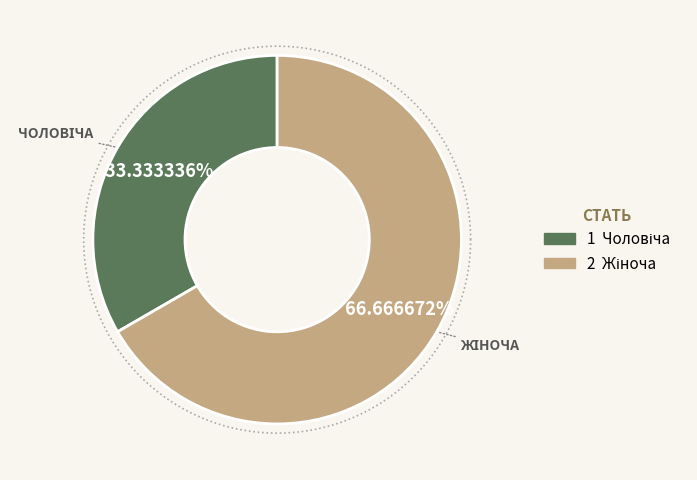

Rank the categories by value from lowest to highest.

Чоловіча, Жіноча